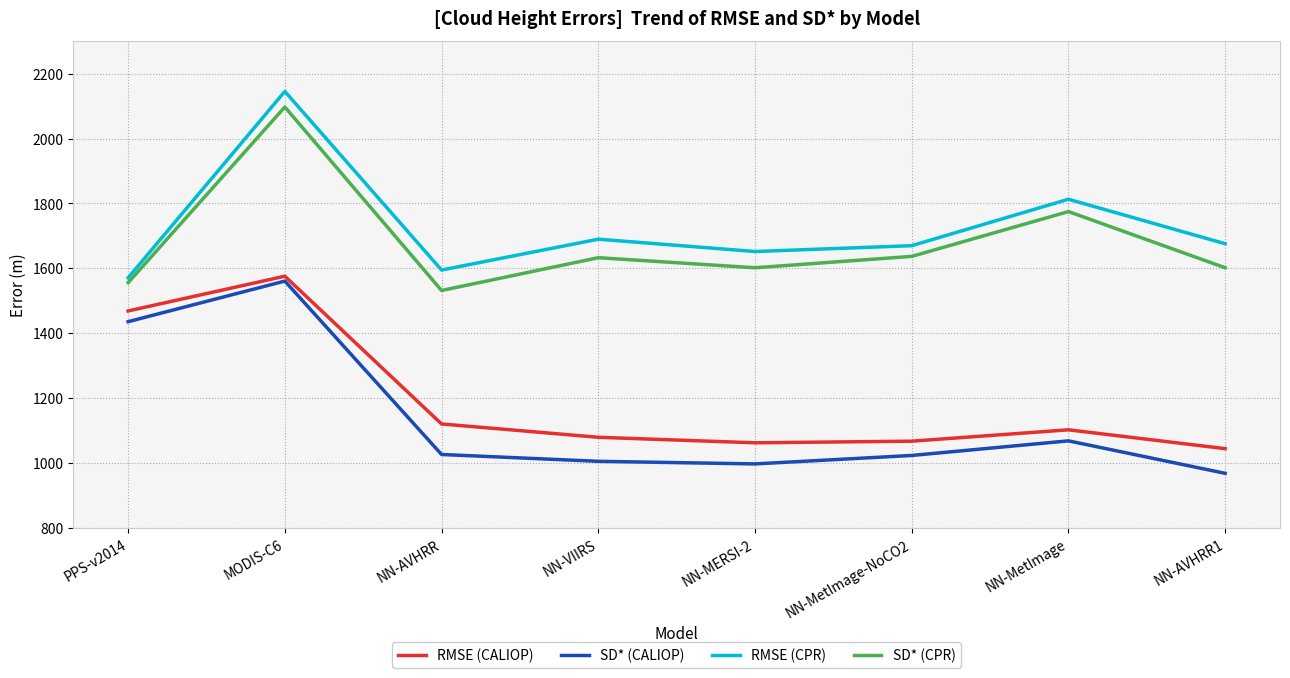

Which series has the widest spread of values?

SD* (CALIOP)